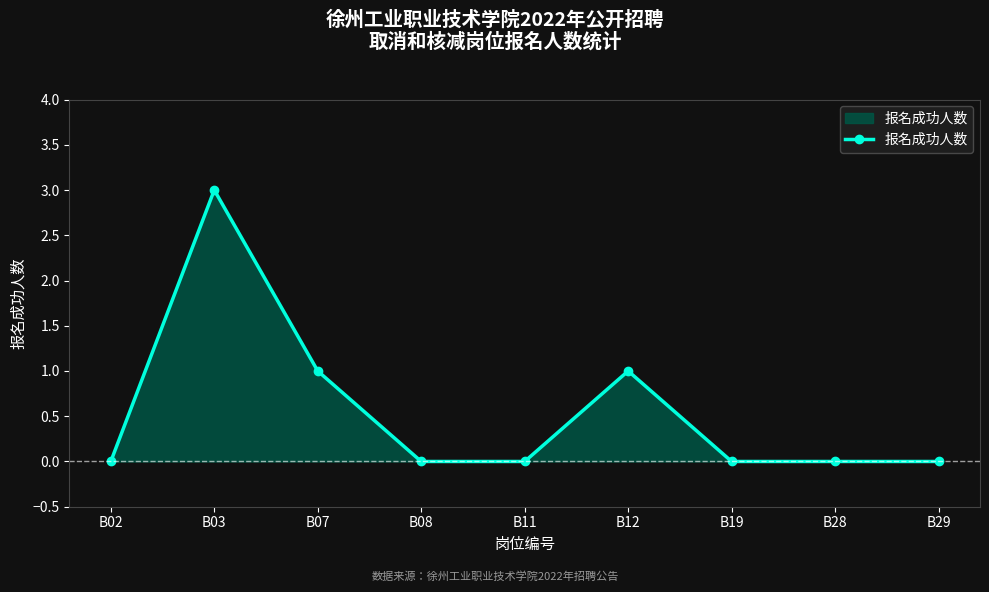

True or false: the data shows 0 at B29.

True